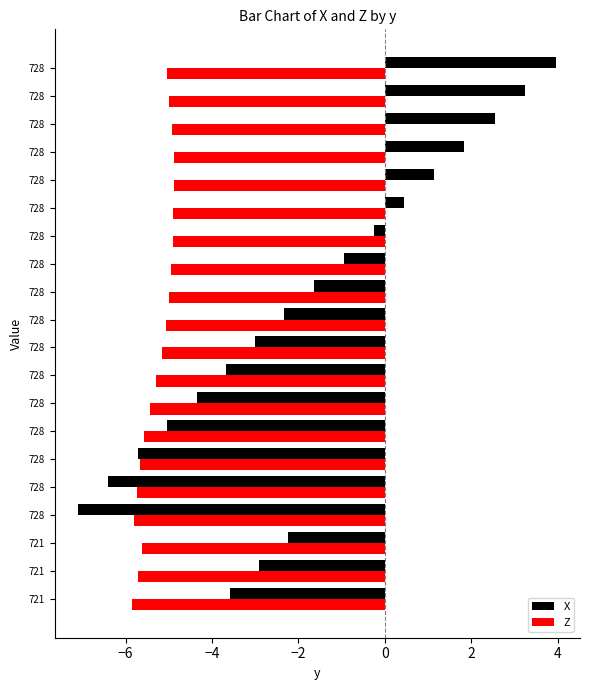

What is the difference between the maximum and minimum values in the X series?

11.1